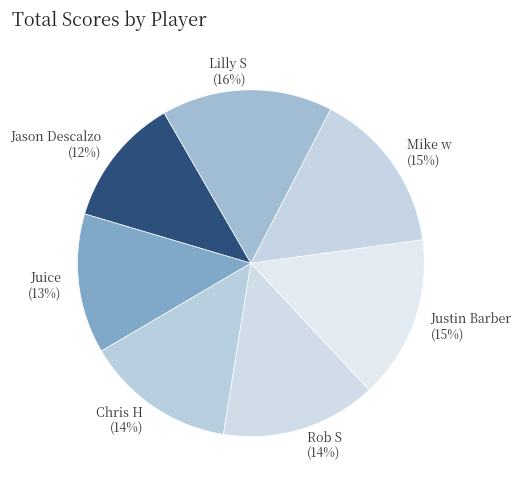

To the nearest percent, what portion does Chris H represent?

14%